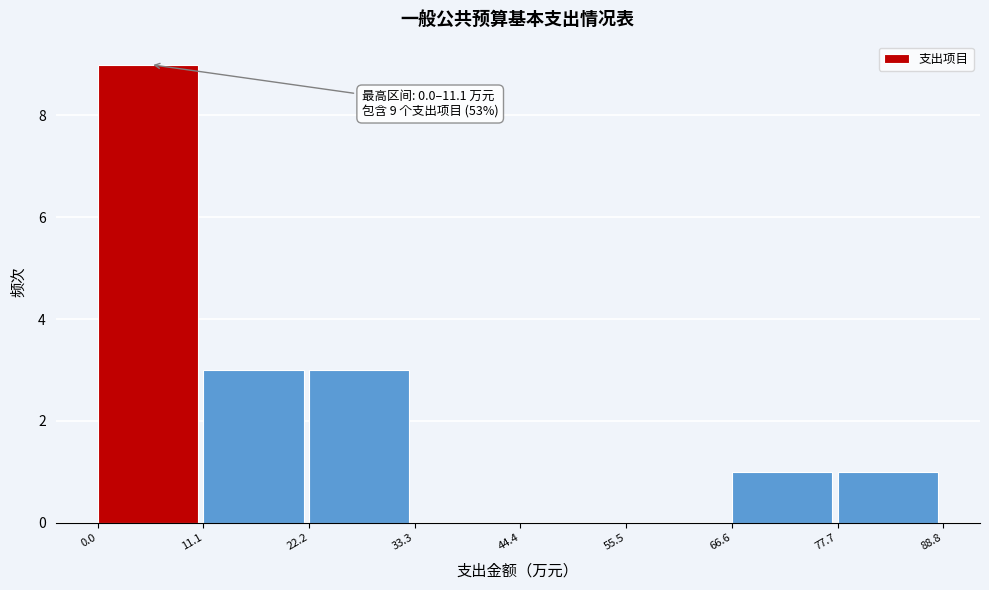

Which range on the x-axis has the tallest bar?

0.0 to 11.1